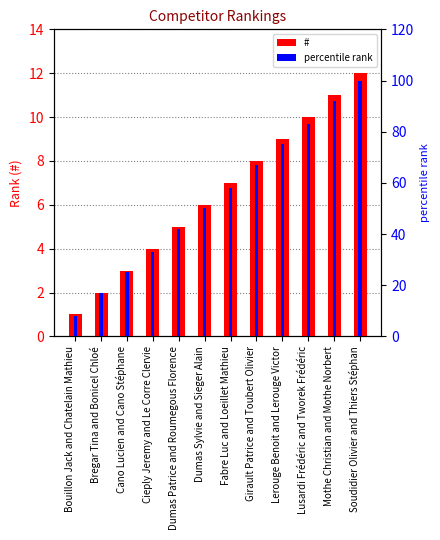

At which label does # first exceed 7?

Girault Patrice and Toubert Olivier